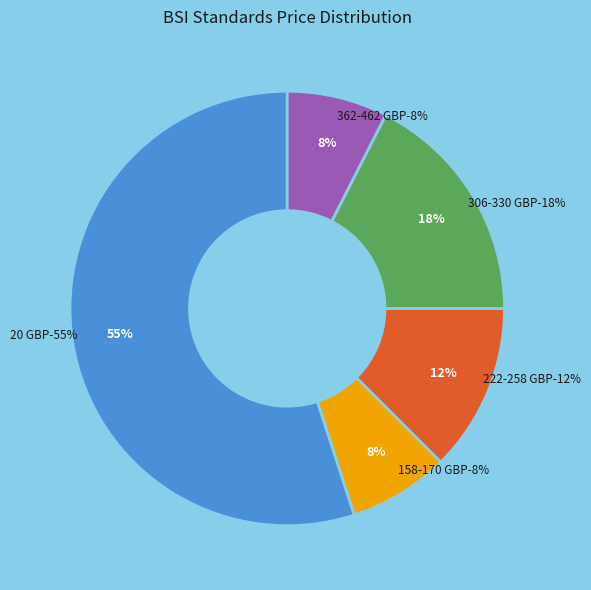

True or false: 25/30467702 DC accounts for 8% of the total.

False